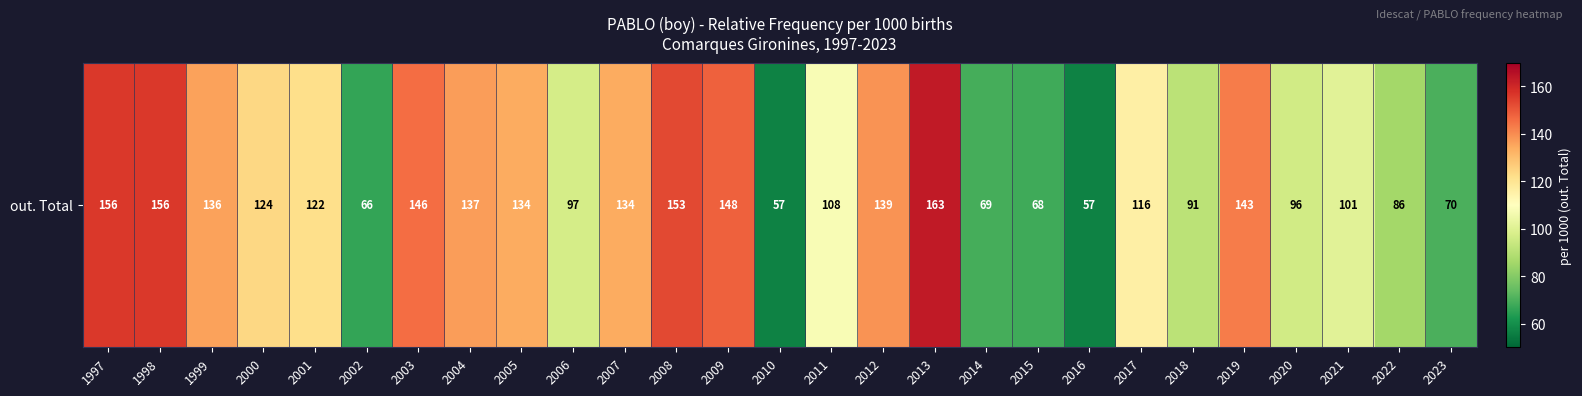

Which has a higher value, 2013 or 2014?

2013